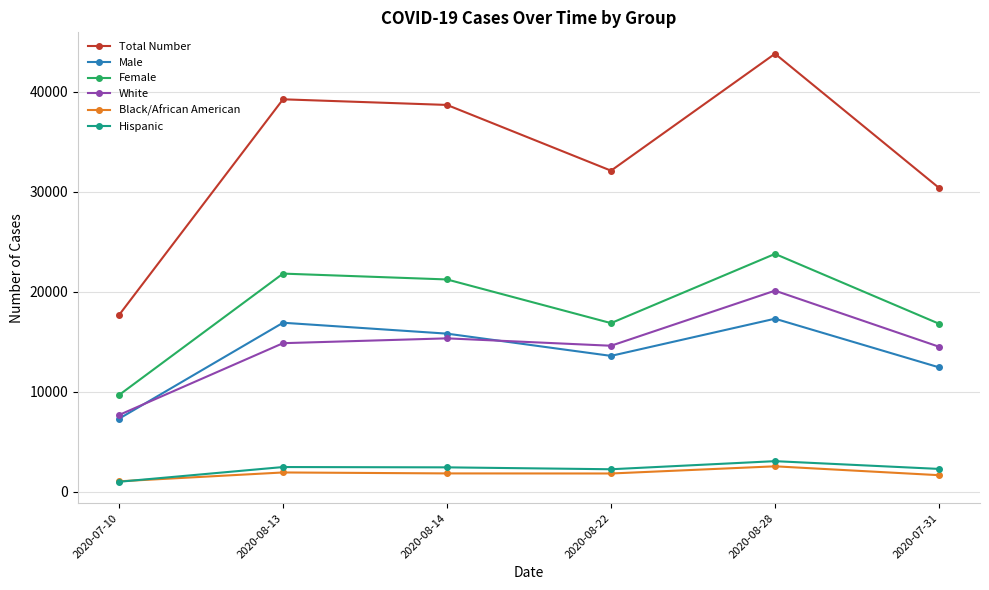

True or false: Female has a value of 23776 at 2020-08-28.

True